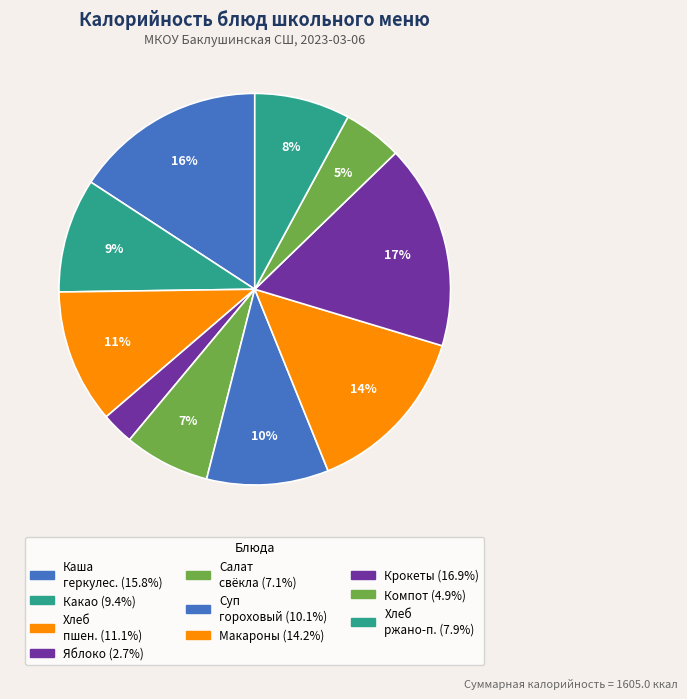

Count the number of slices in the pie.

10